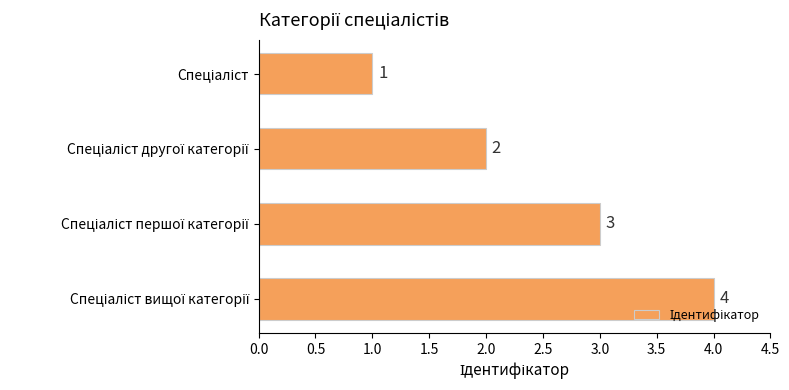

What is the sum of all values?

10